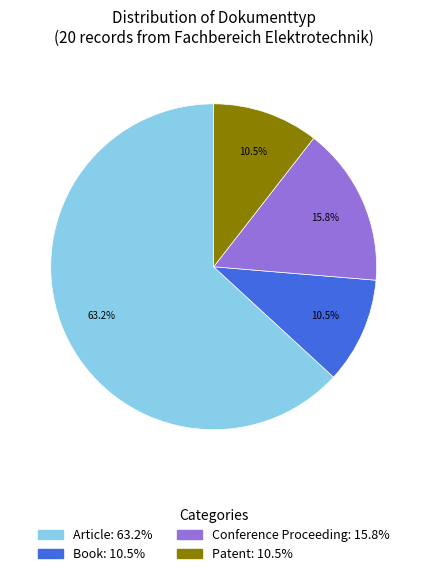

What portion of the pie excludes Article?

36.8%